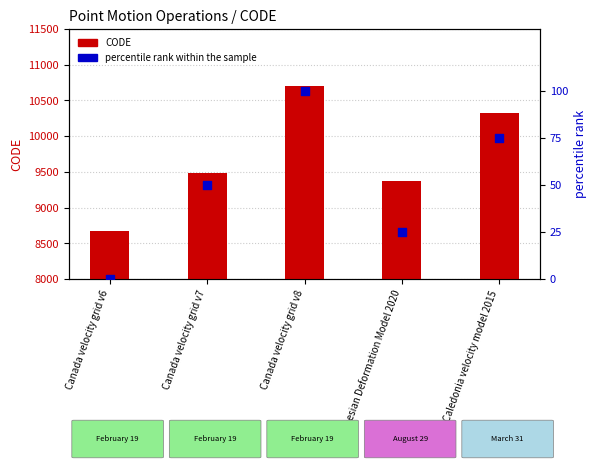

Which series contains the lowest Y value?

percentile rank within the sample